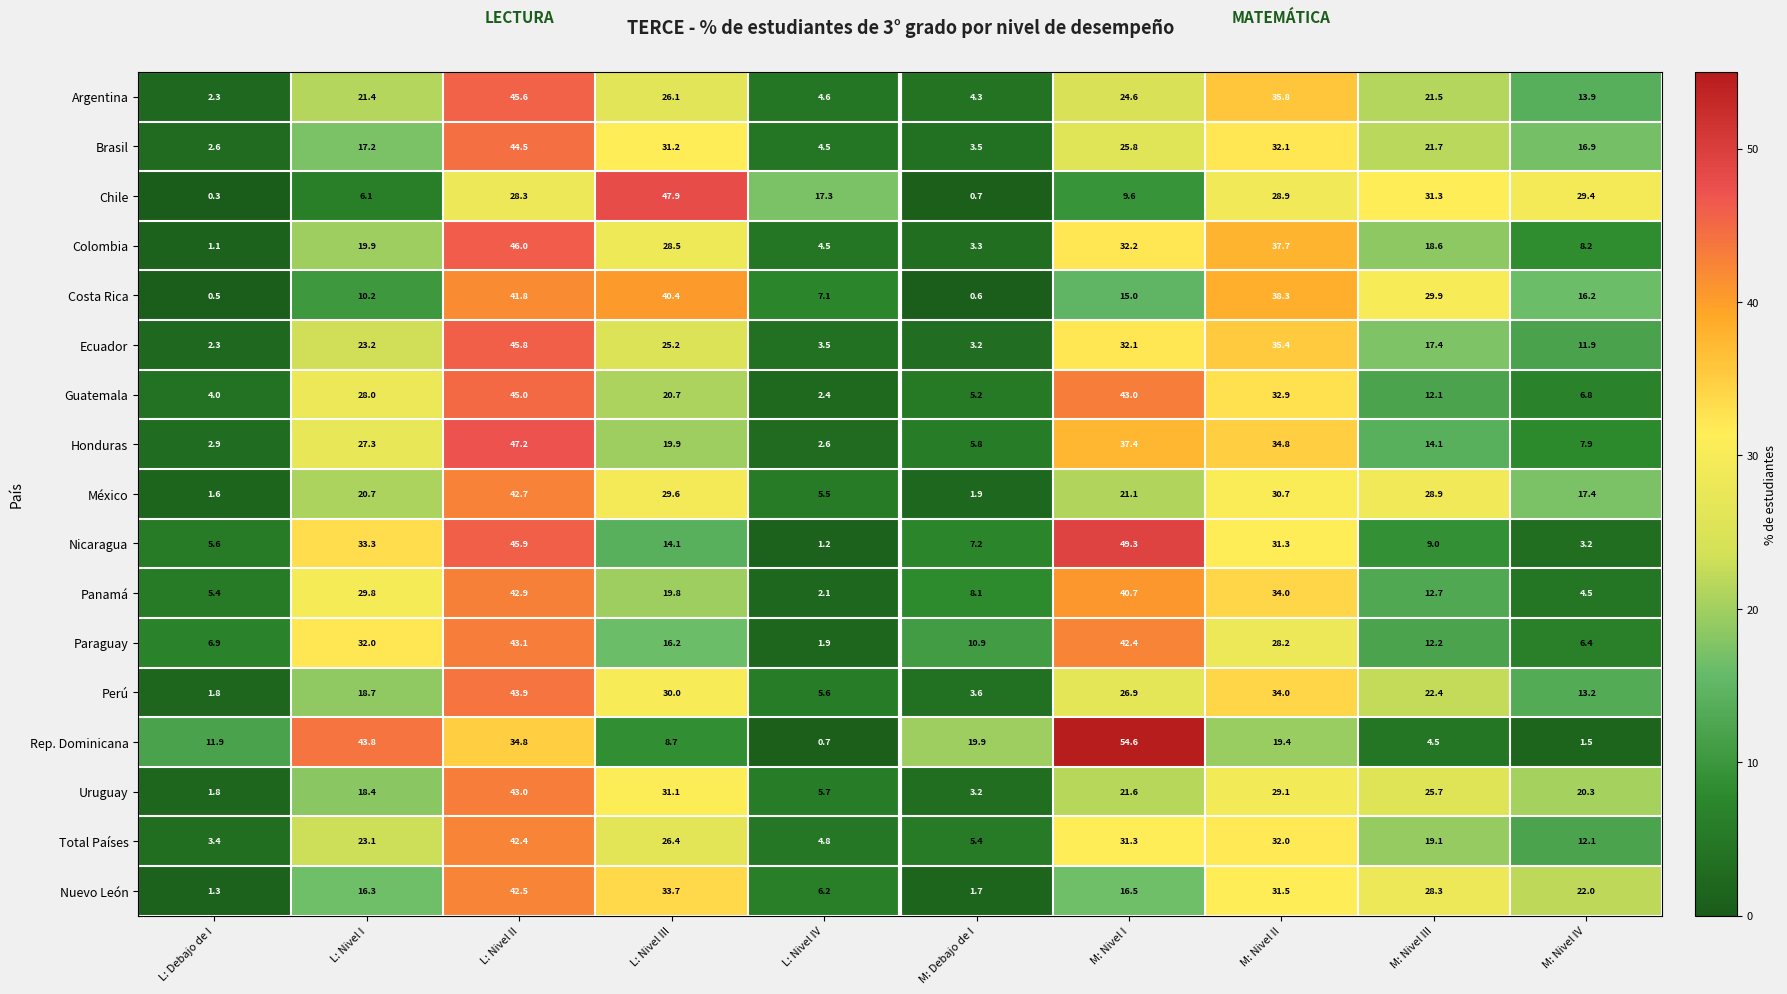

Where is Nuevo León nearest to the value 21?

M: Nivel IV